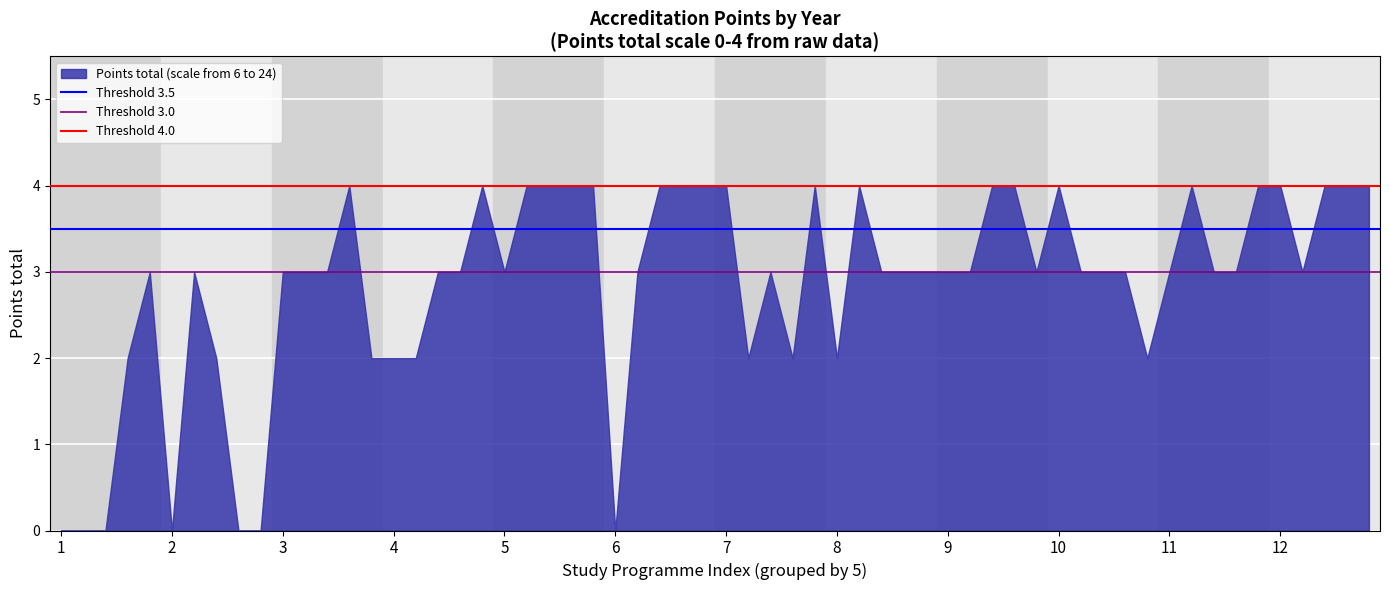

The chart shows a value of 3 at 9. True or false?

True